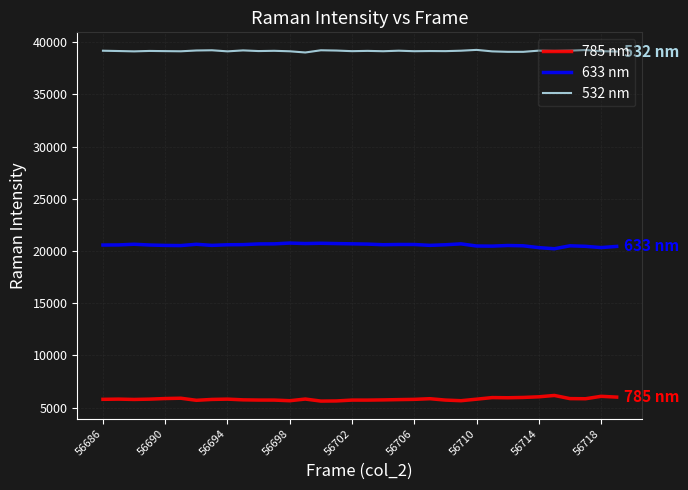

List the series in order of their peak value, highest first.

532 nm, 633 nm, 785 nm